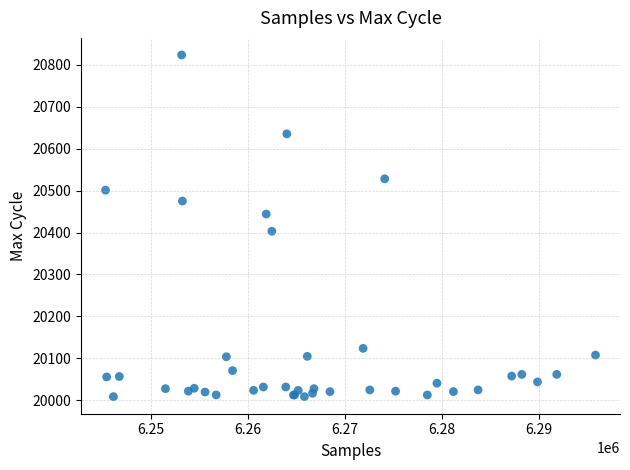

What Y value in the scatter plot is closest to 20416?

20403